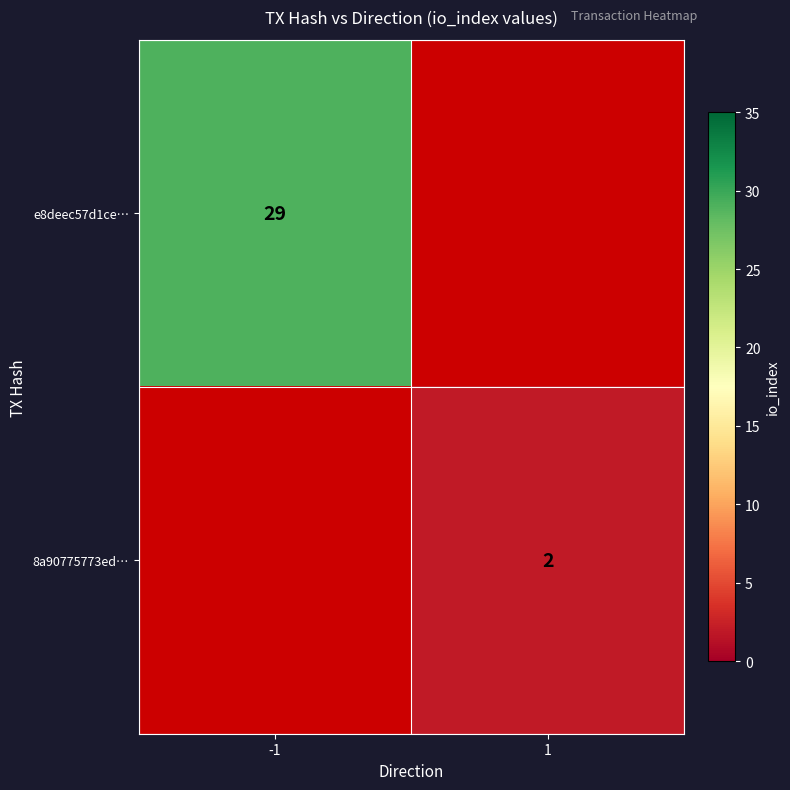

Is it true that 8a90775773ed… equals 2 at 1?

True